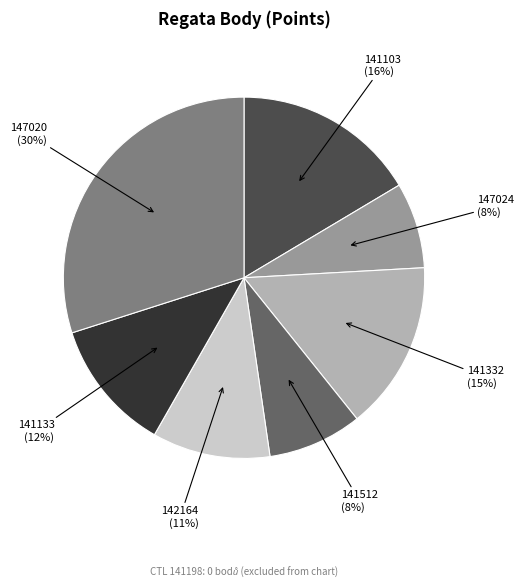

Is there any slice that represents more than half of the pie?

No